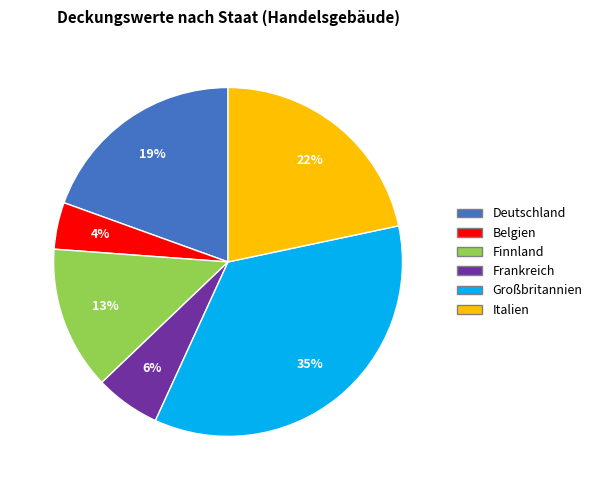

Count the number of slices in the pie.

6